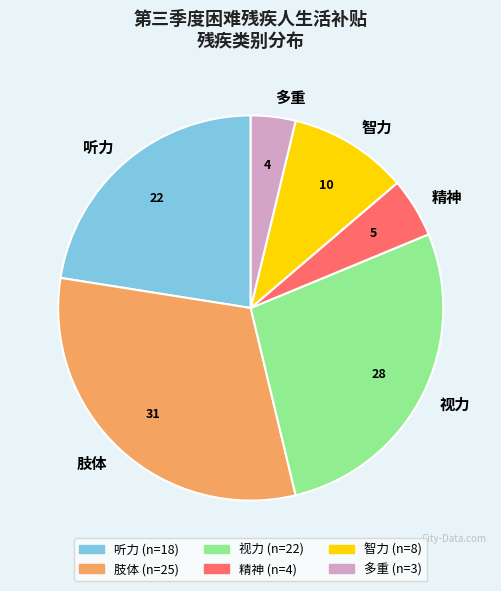

Which category has the biggest portion of the pie?

肢体